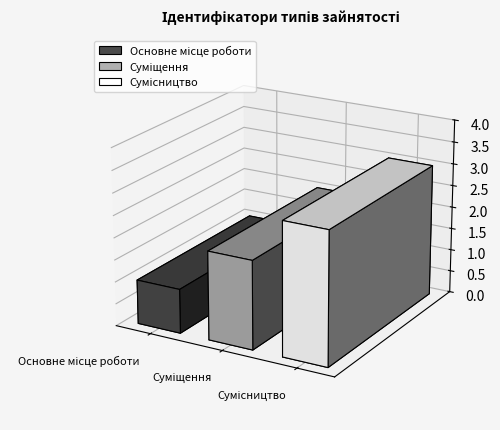

Between Суміщення and Сумісництво, which is larger?

Сумісництво